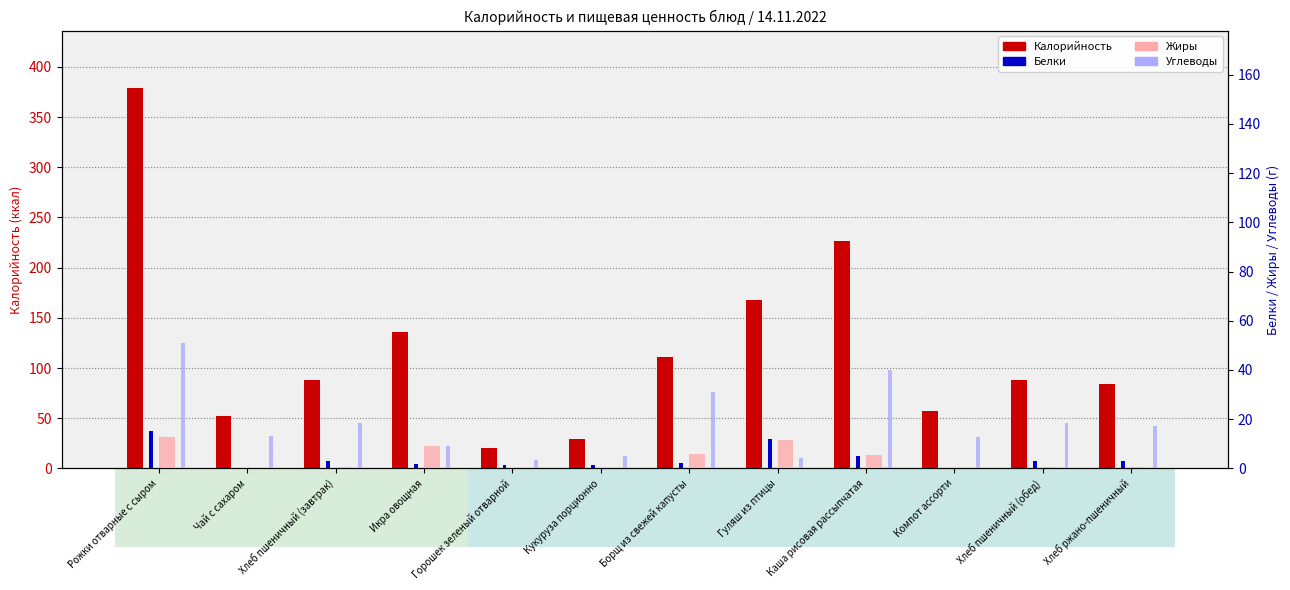

What position from the right is Рожки отварные с сыром?

12